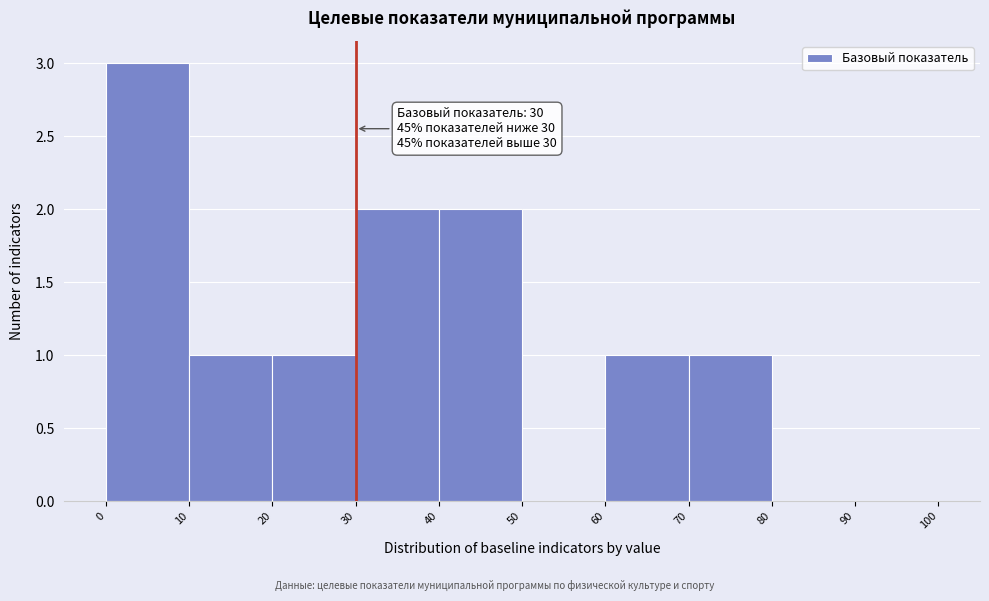

Over which range of the x-axis is the bar tallest?

0 to 10